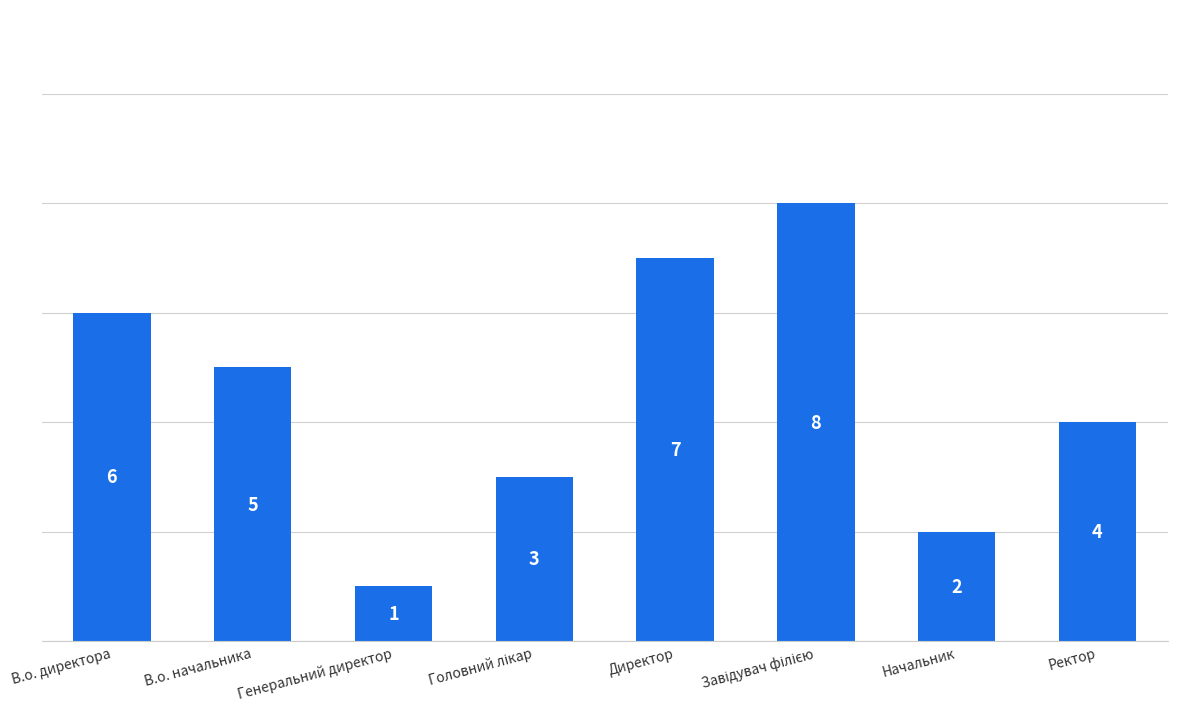

The chart shows a value of 7 at Директор. True or false?

True